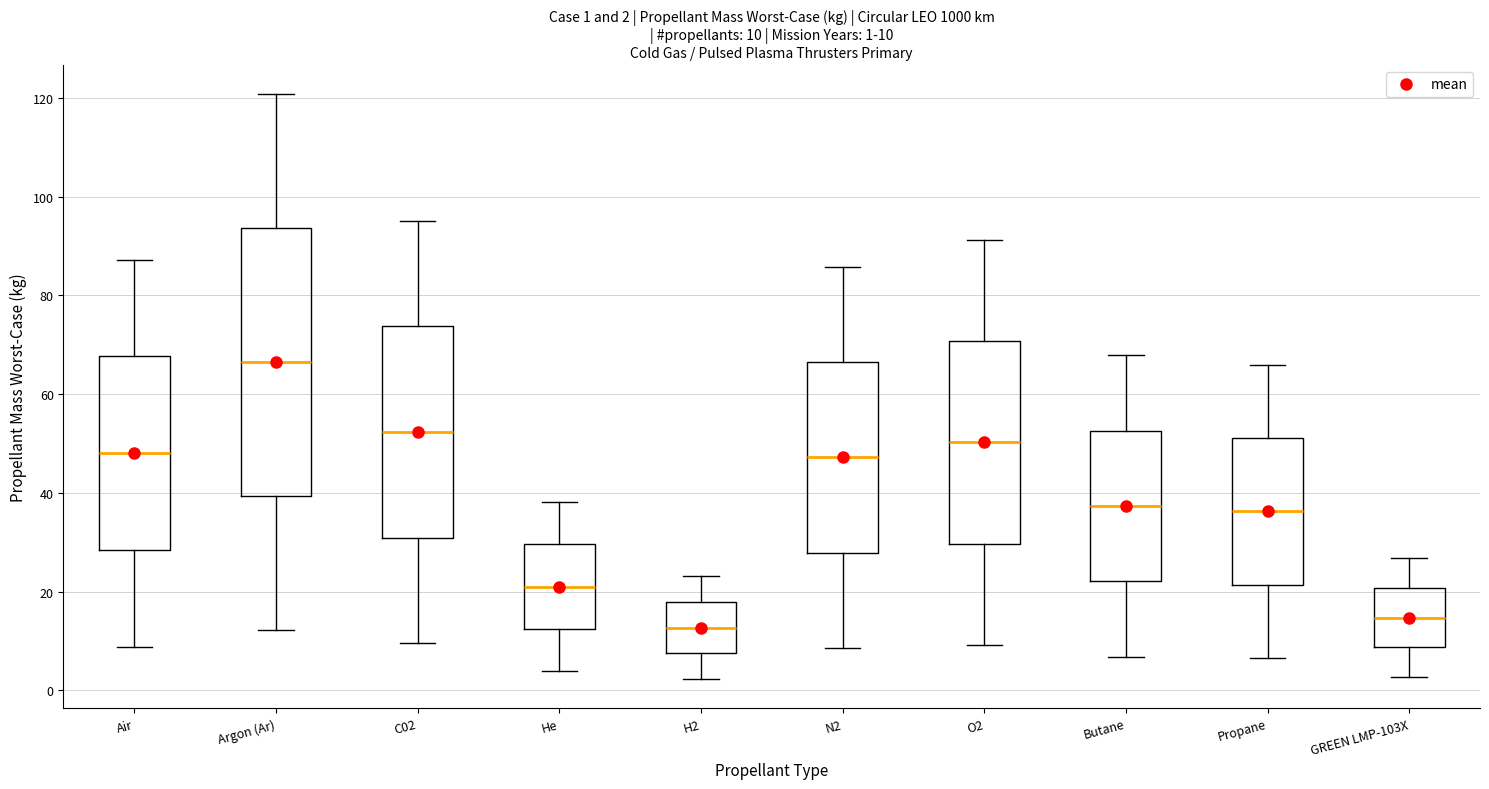

Which box is the tallest, from its lower edge to its upper edge?

Argon (Ar)